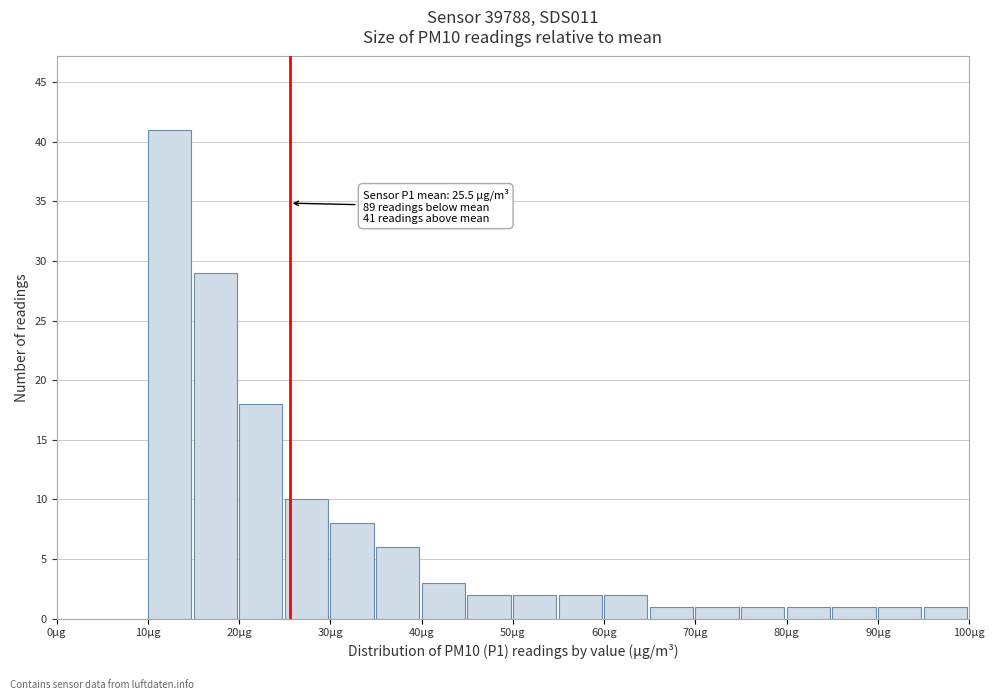

Over which range of the x-axis is the bar tallest?

10 to 15